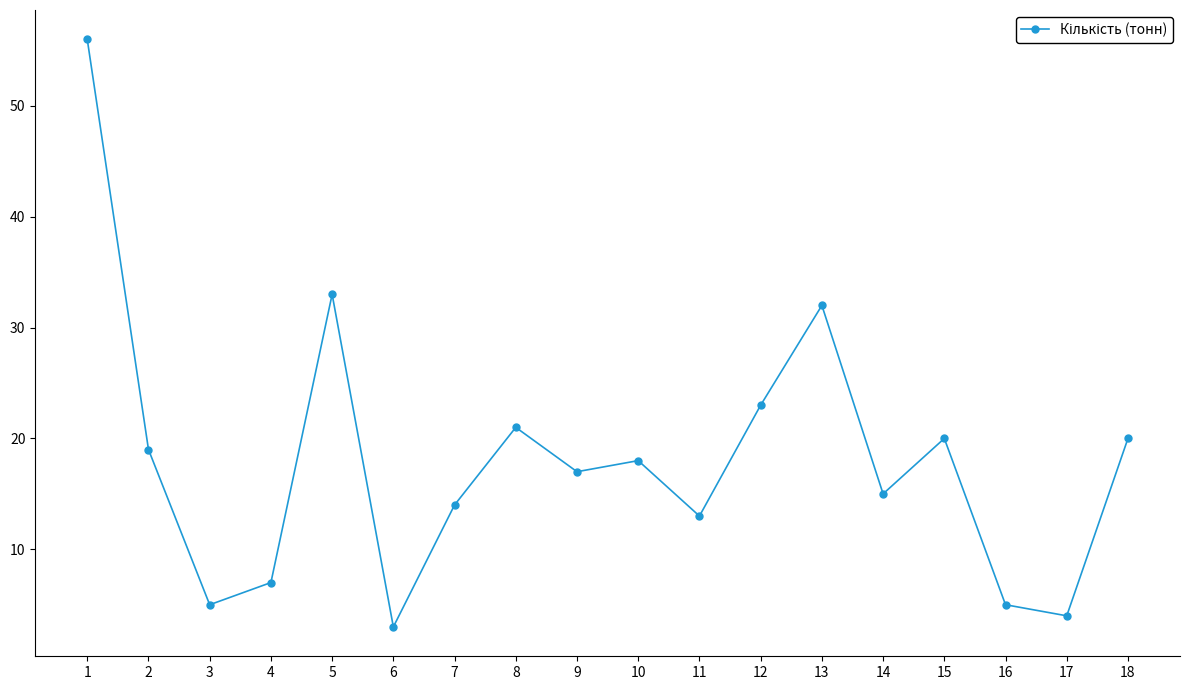

What is the sum of the values at 15 and 6?

23